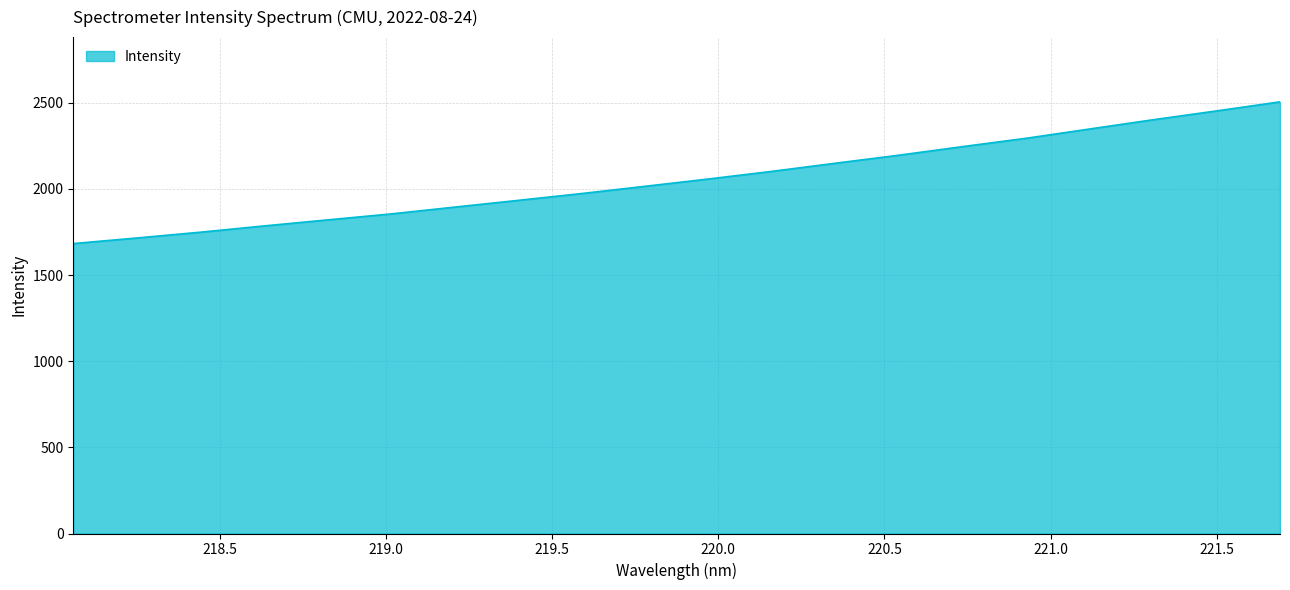

What is the minimum value shown in the chart?

1682.7